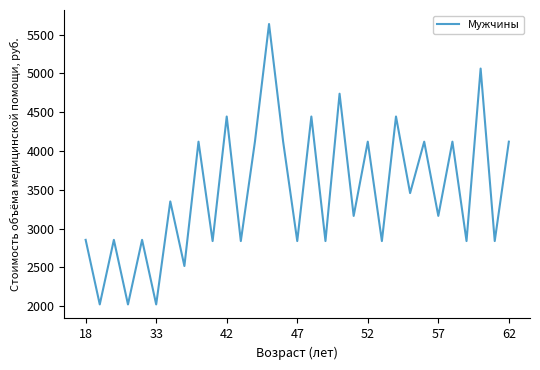

What is the maximum value shown in the chart?

5636.3